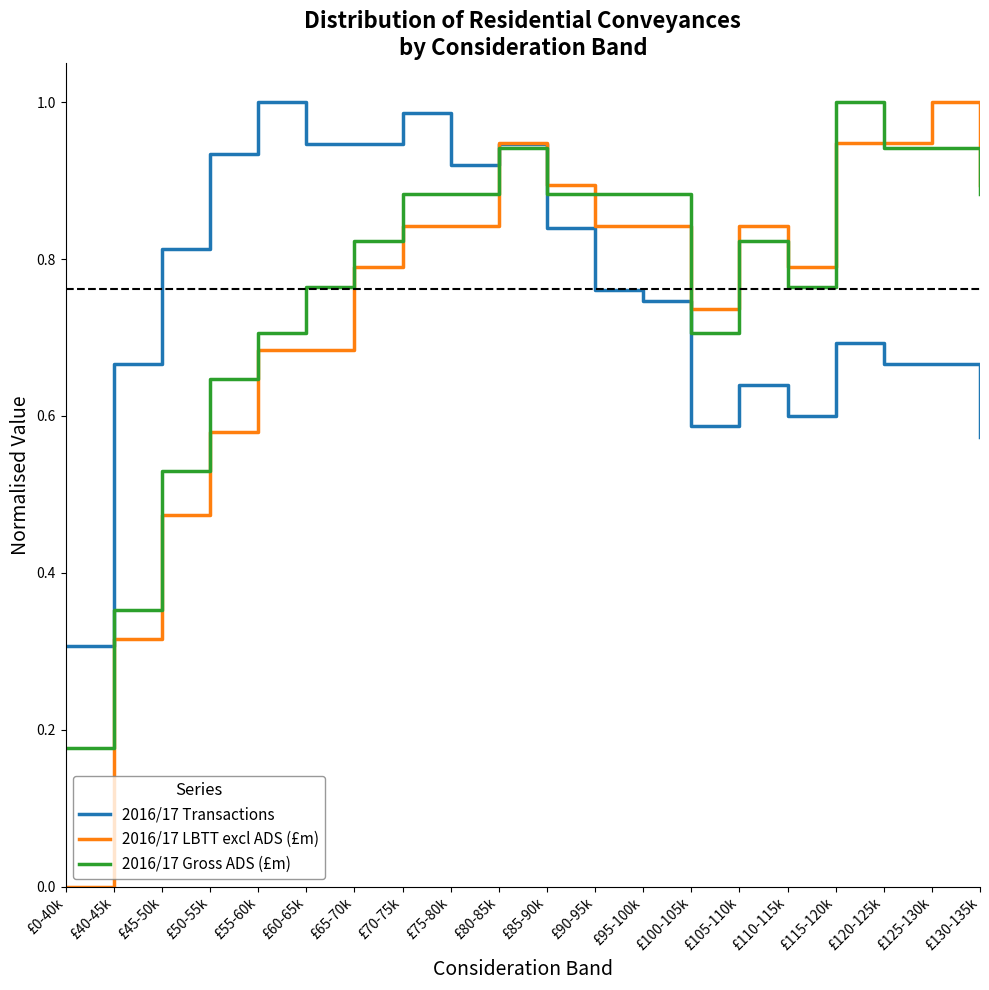

Which label corresponds to the smallest value in the chart?

£0-40k